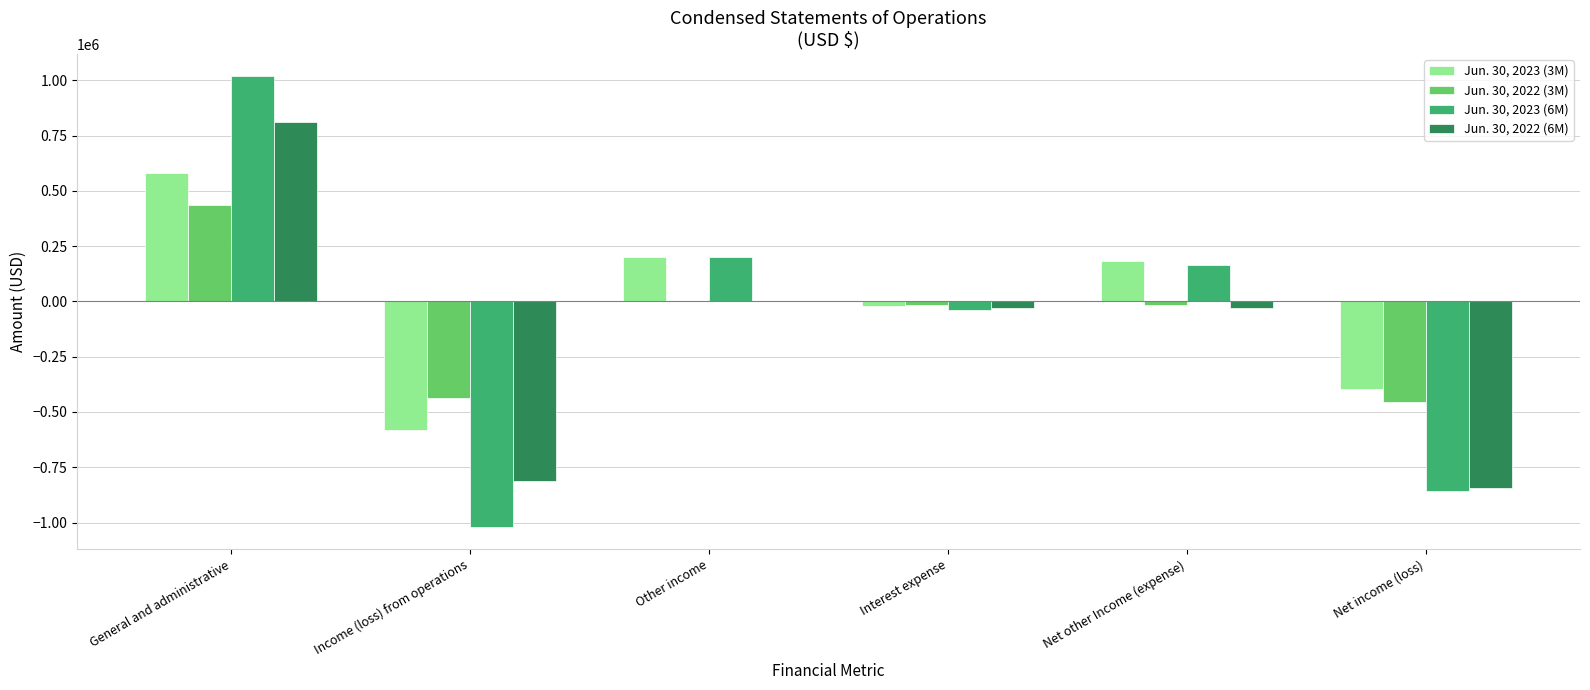

How many categories are shown in the chart?

6